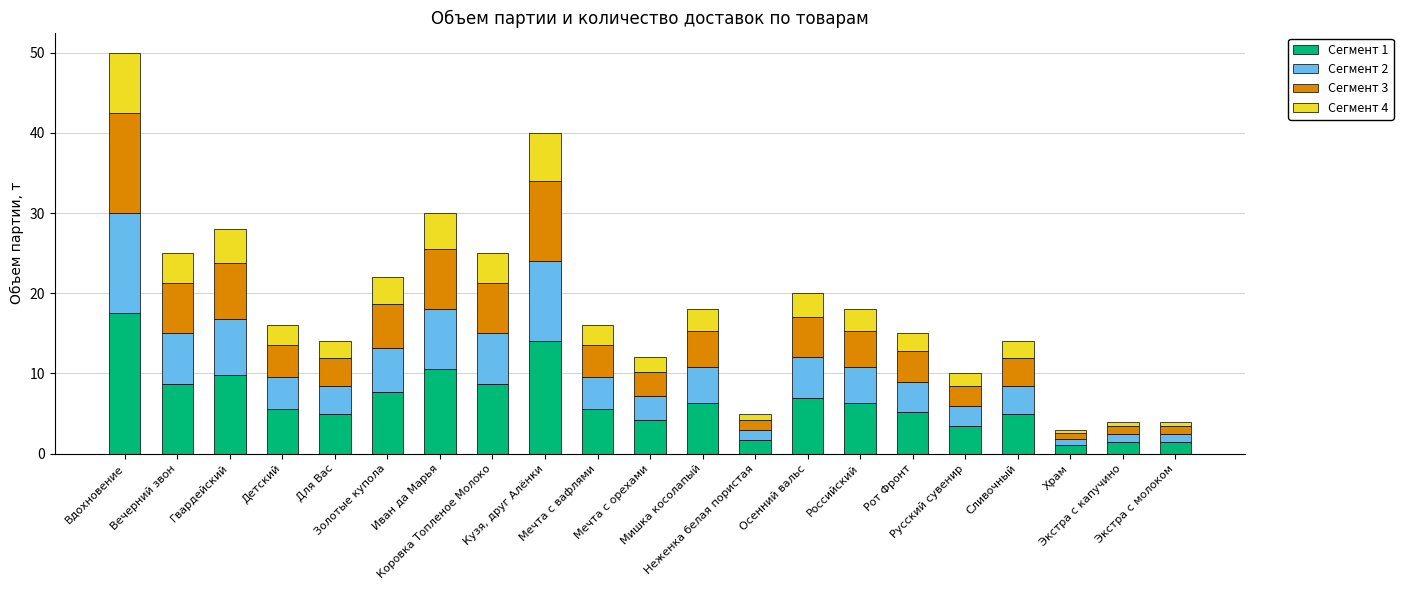

At which category is the sum across all series the highest?

Вдохновение